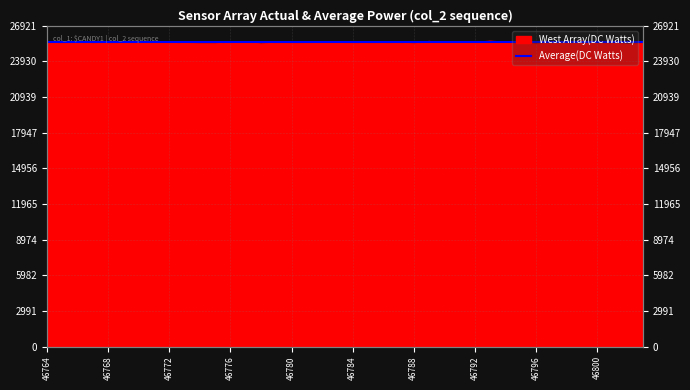

What is the value of the 38th point from the left?

25489